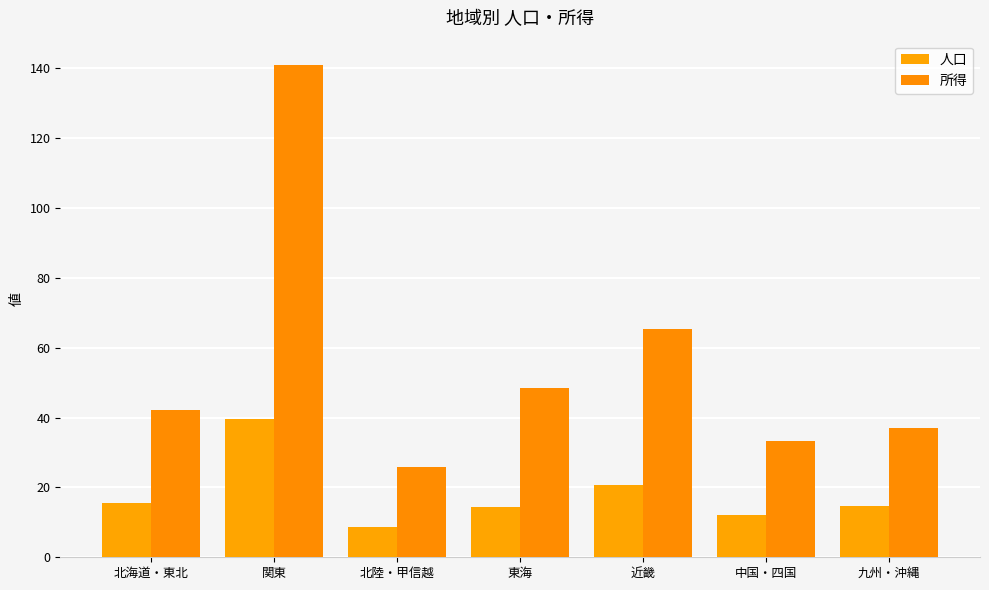

What is the label of the 1st bar from the right?

九州・沖縄